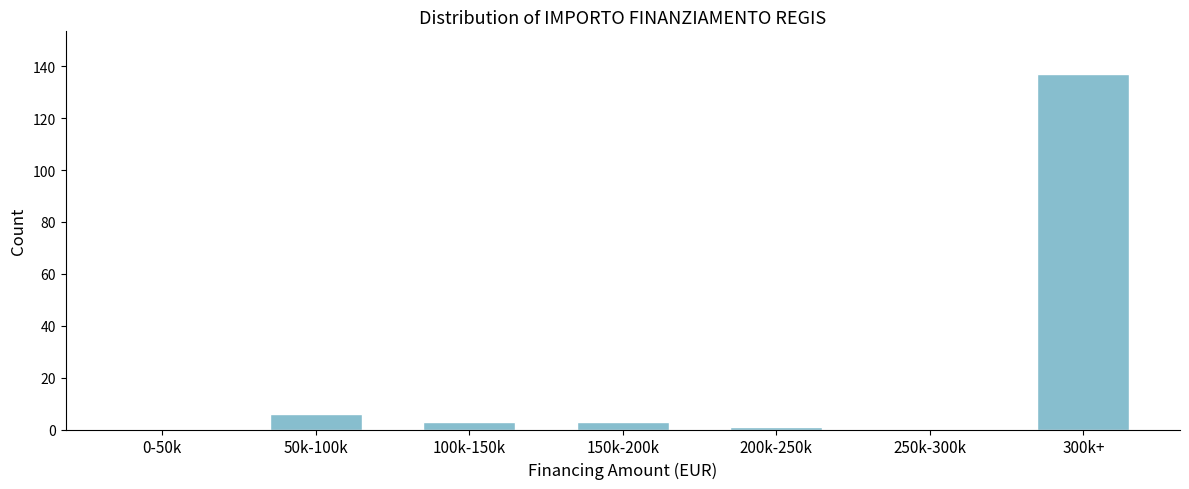

Reading right to left, transcribe all the data shown in this chart.

300k+=137	250k-300k=0	200k-250k=1	150k-200k=3	100k-150k=3	50k-100k=6	0-50k=0